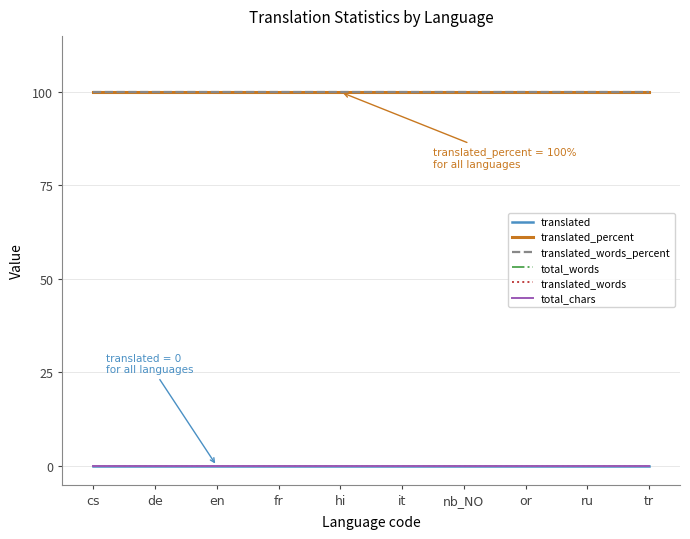

Does the chart have visible grid lines?

Yes